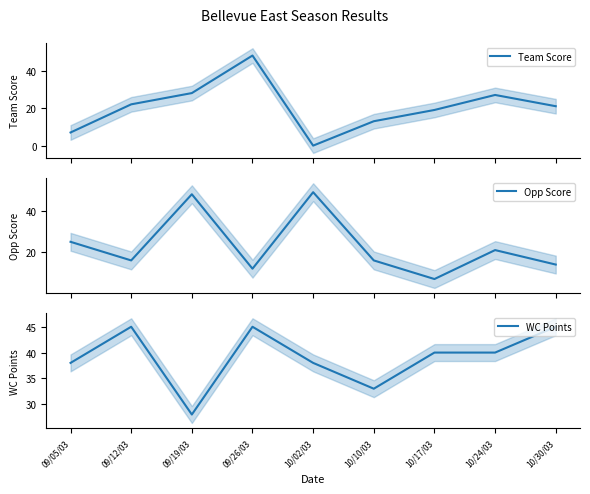

At which label is Team Score closest to 24?

09/12/03